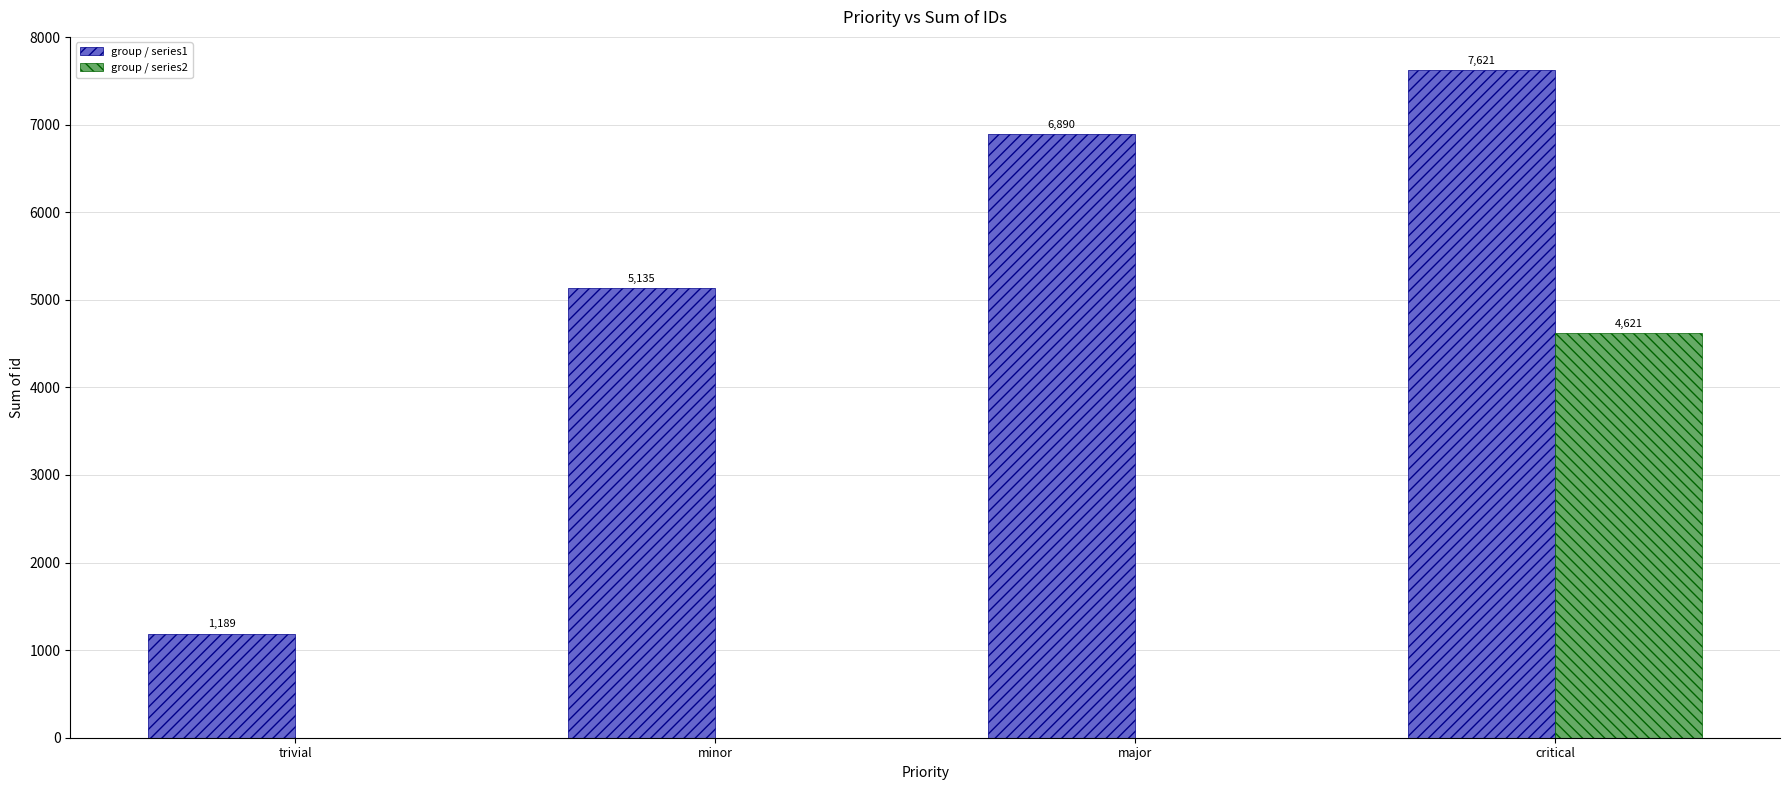

What is the sum of all group / series2 values?

4621